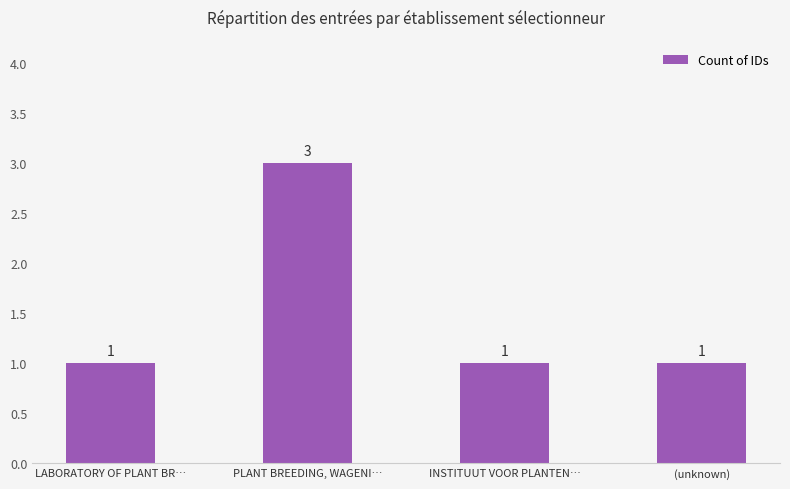

What is the change in value from PLANT BREEDING, WAGENI… to (unknown)?

-2